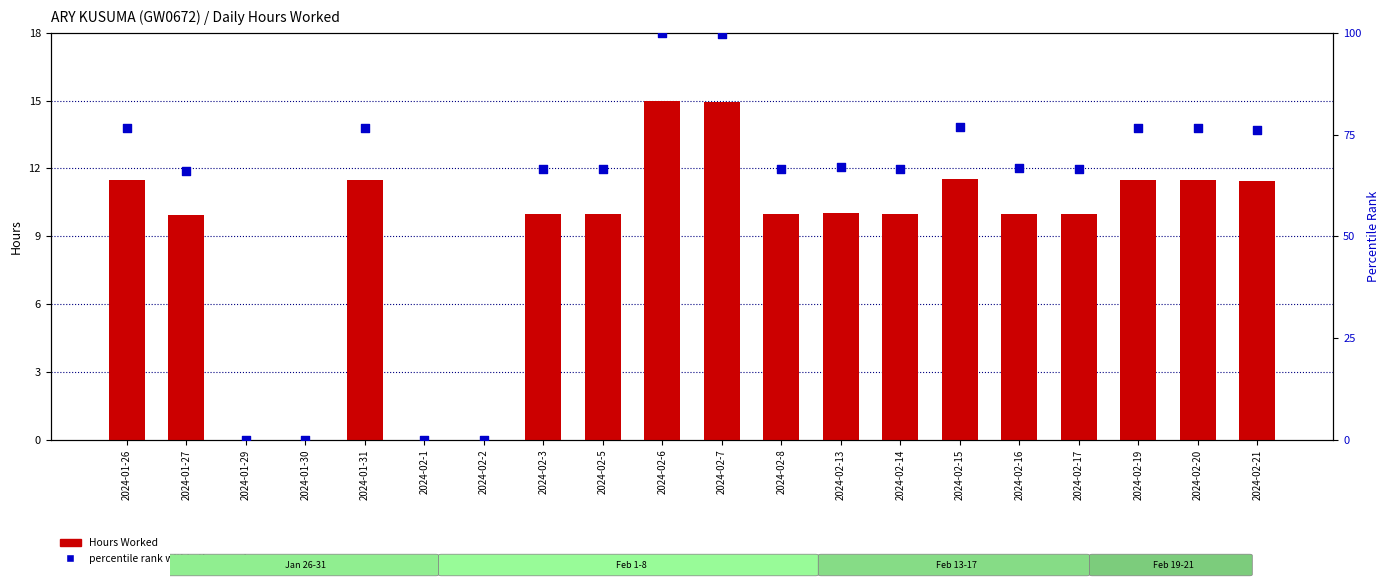

What are all the series names shown in the legend?

Hours Worked, percentile rank within the sample